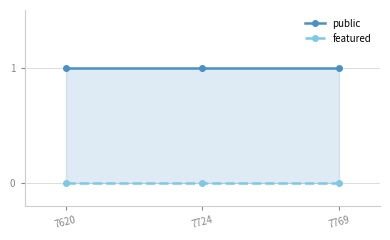

Does the chart display data point markers on the line(s)?

Yes